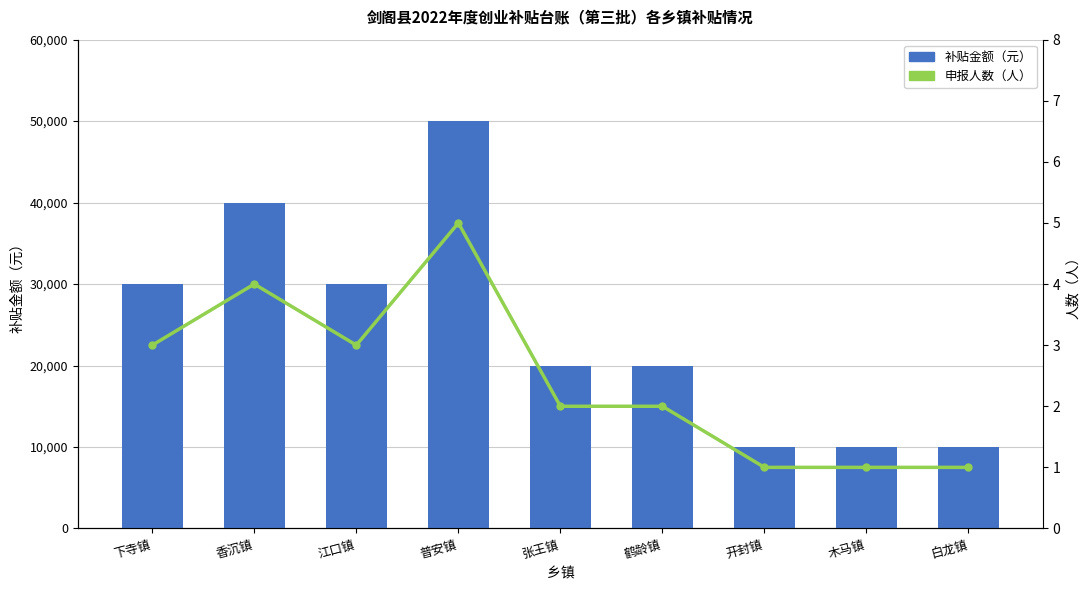

What is the difference between the 补贴金额（元） values at 鹤龄镇 and 江口镇?

10000